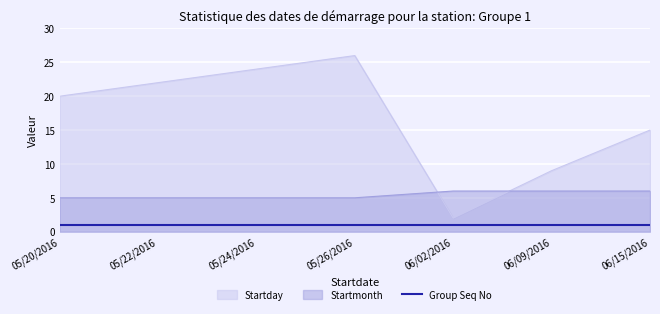

Rank the categories by Startmonth value from highest to lowest.

06/02/2016, 06/09/2016, 06/15/2016, 05/20/2016, 05/22/2016, 05/24/2016, 05/26/2016